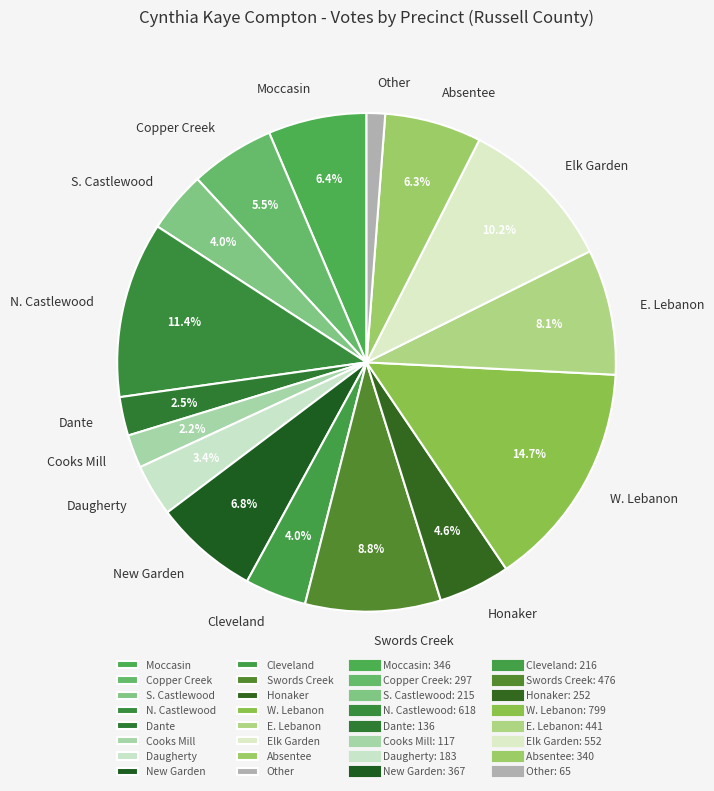

Which category has the biggest portion of the pie?

W. Lebanon